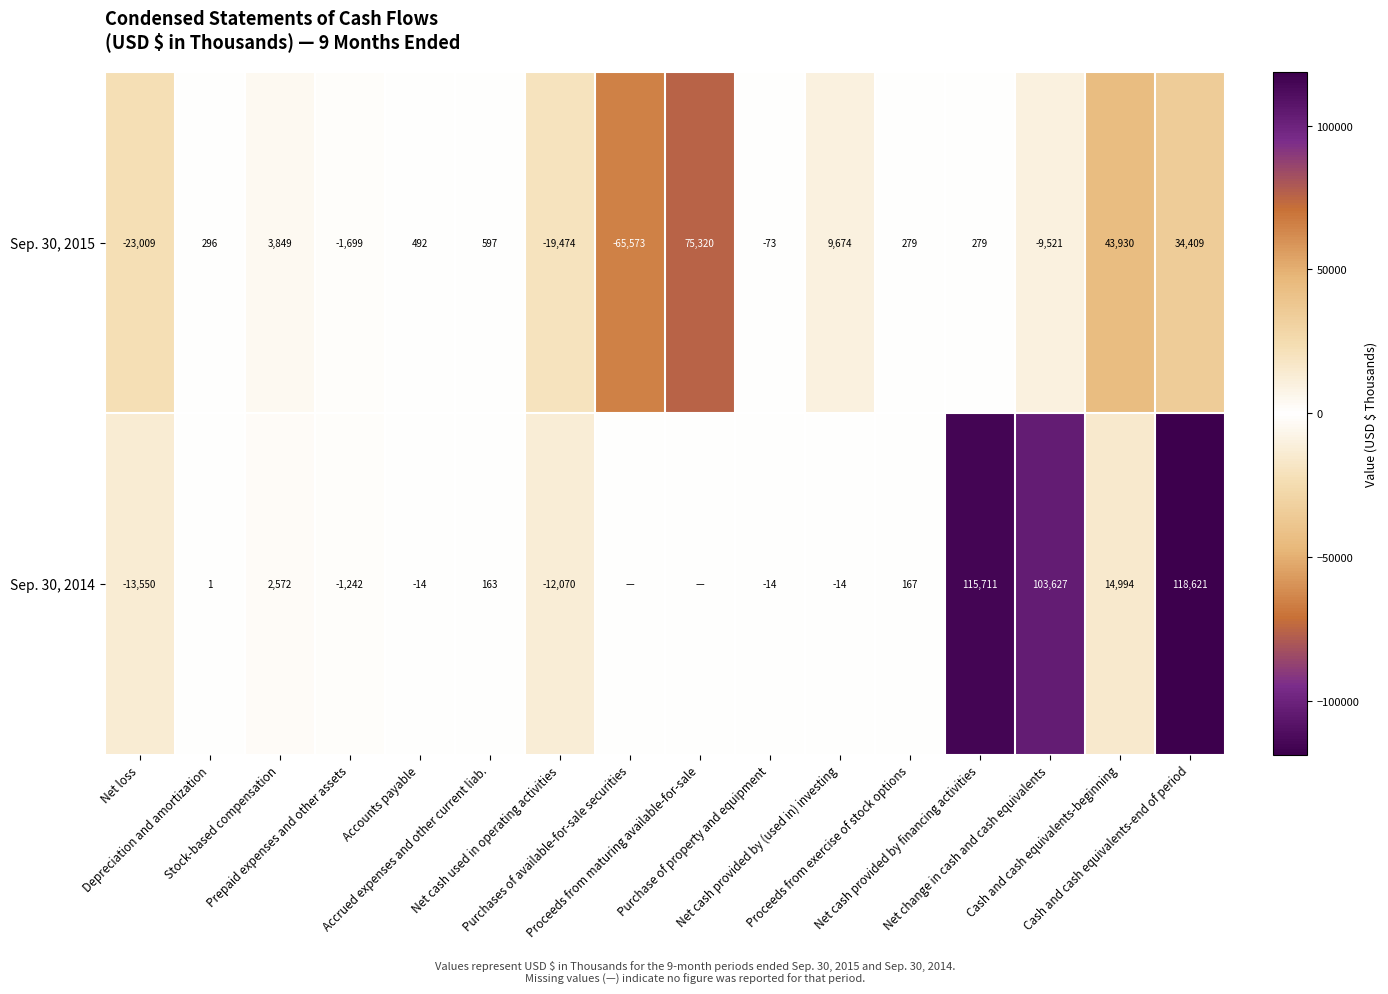

What is the highest value of the Sep. 30, 2015 series?

75320